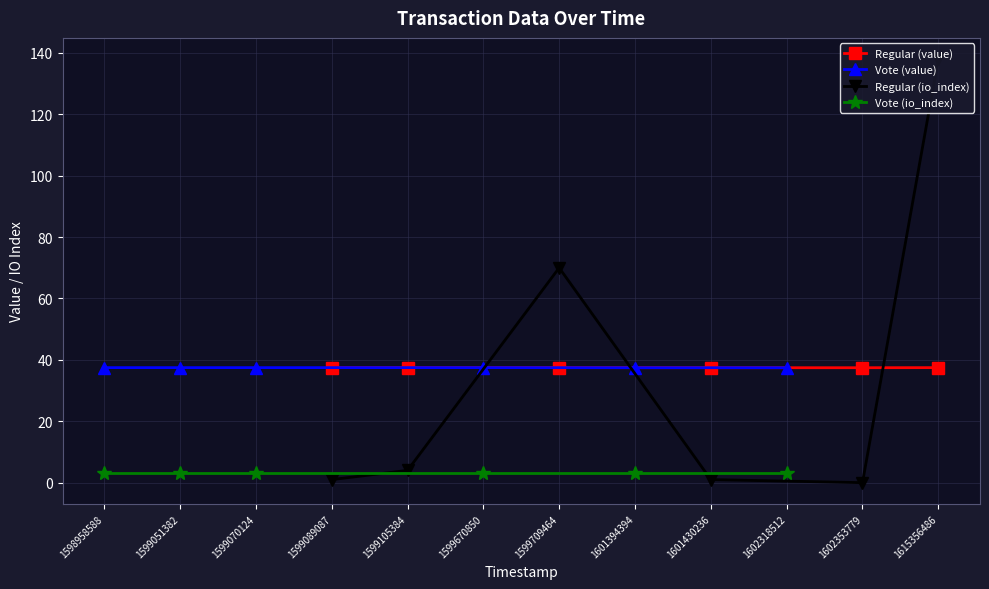

What is the sum of the Vote (value) values at 1602318512 and 1599670850?

74.9